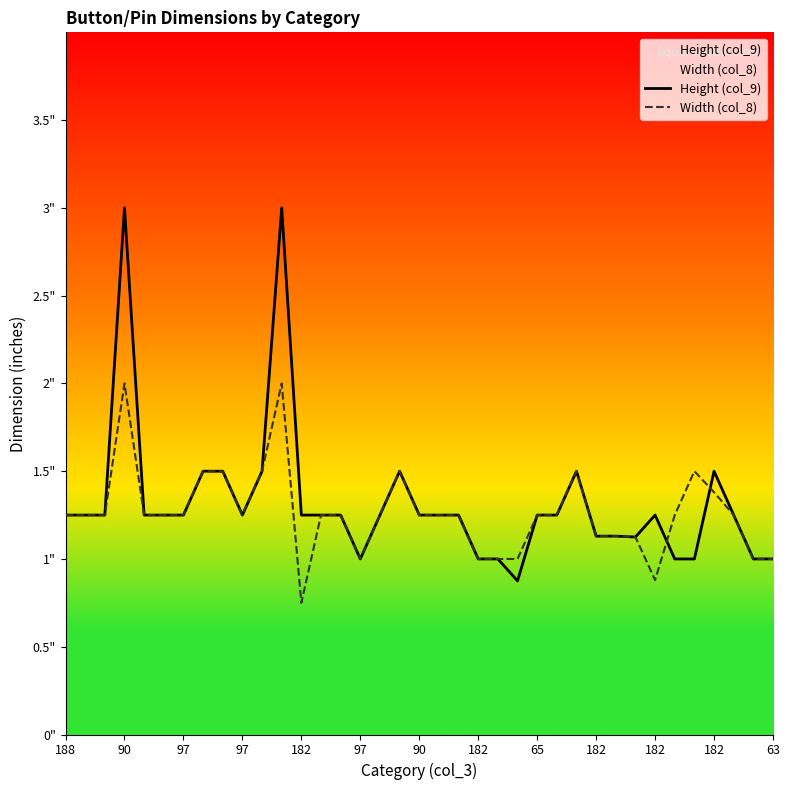

How many interior local valleys does the Width (col_8) series have?

4